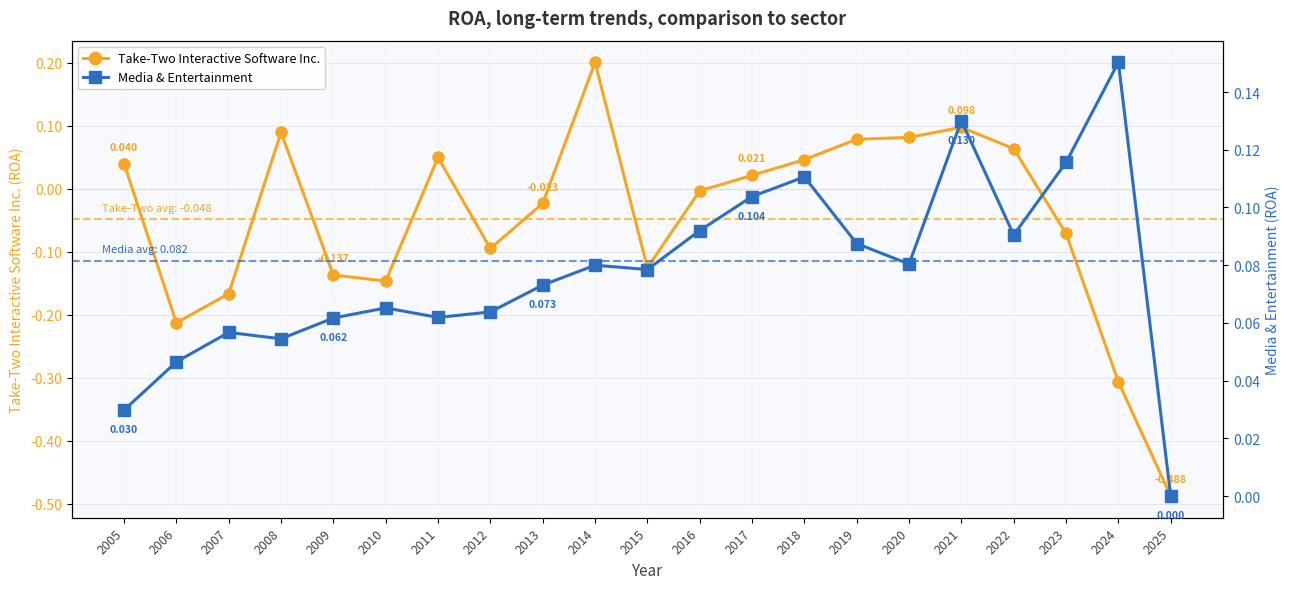

List the series in order of their overall mean, highest first.

Media & Entertainment, Take-Two Interactive Software Inc.